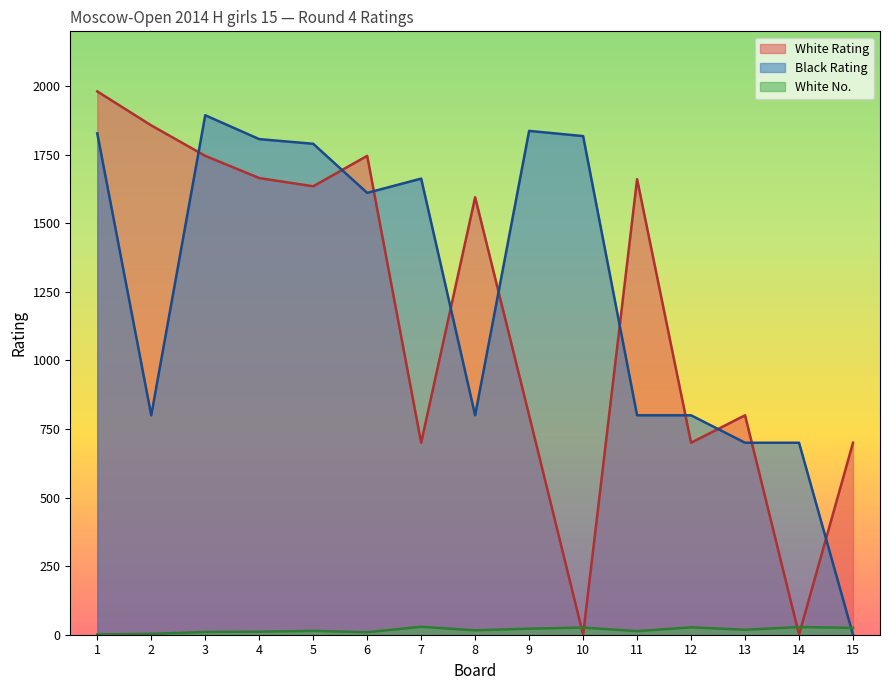

Reading left to right, transcribe all the data shown in this chart.

White Rating: 1=1981	2=1857	3=1746	4=1665	5=1635	6=1746	7=700	8=1595	9=800	10=0	11=1661	12=700	13=800	14=0	15=700
Black Rating: 1=1828	2=800	3=1894	4=1807	5=1790	6=1611	7=1663	8=800	9=1837	10=1818	11=800	12=800	13=700	14=700	15=0
White No.: 1=1	2=3	3=10	4=11	5=14	6=9	7=29	8=16	9=22	10=26	11=13	12=27	13=18	14=28	15=25